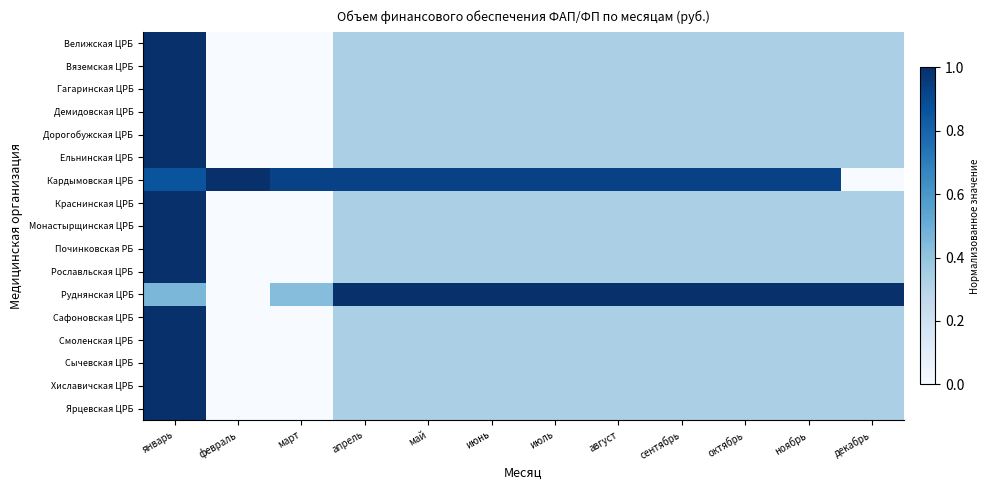

Between март and июль, which series saw the biggest shift?

Руднянская ЦРБ